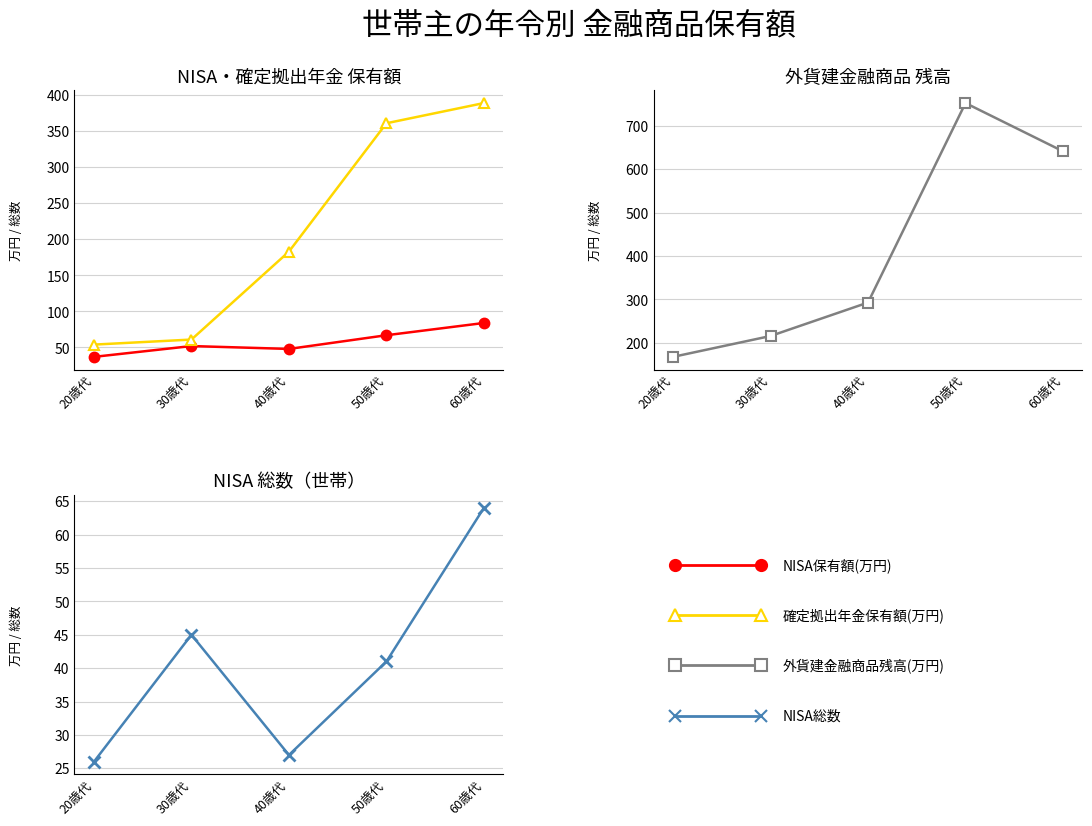

What is the difference between the second highest and minimum values in the 外貨建金融商品残高(万円) series?

473